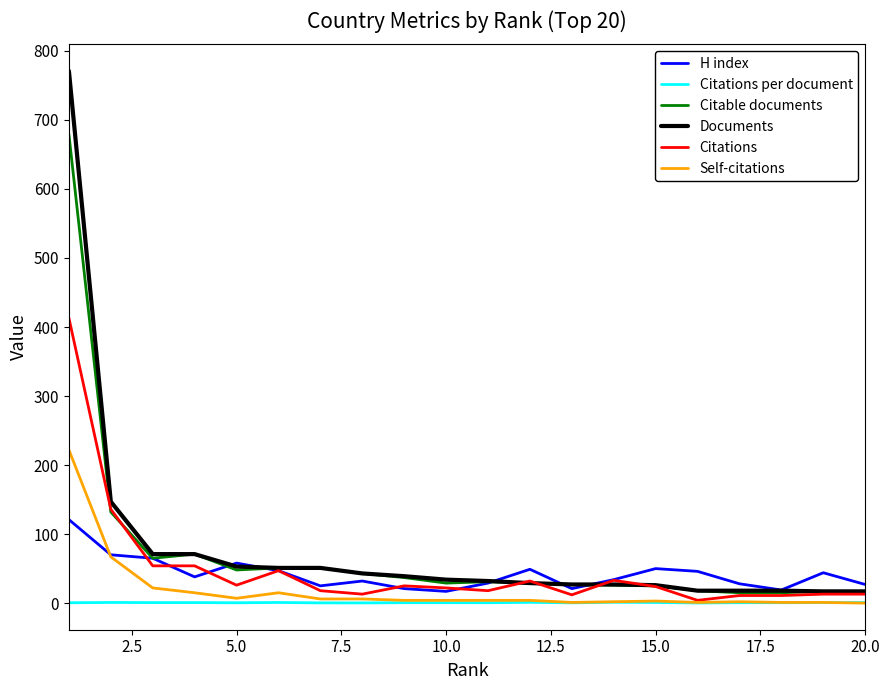

Is this an area chart (filled region under the line)?

No